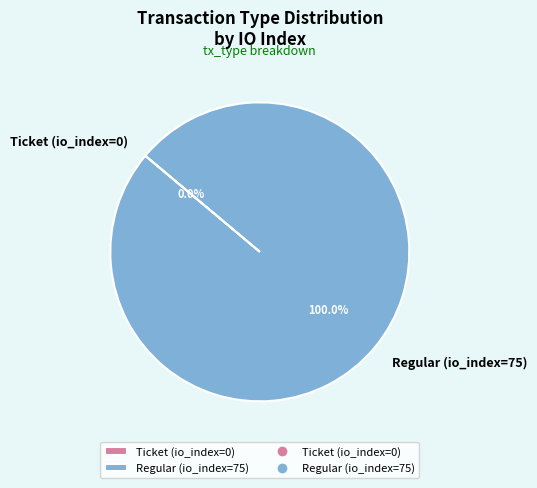

To the nearest percent, what is the average slice percentage?

50%